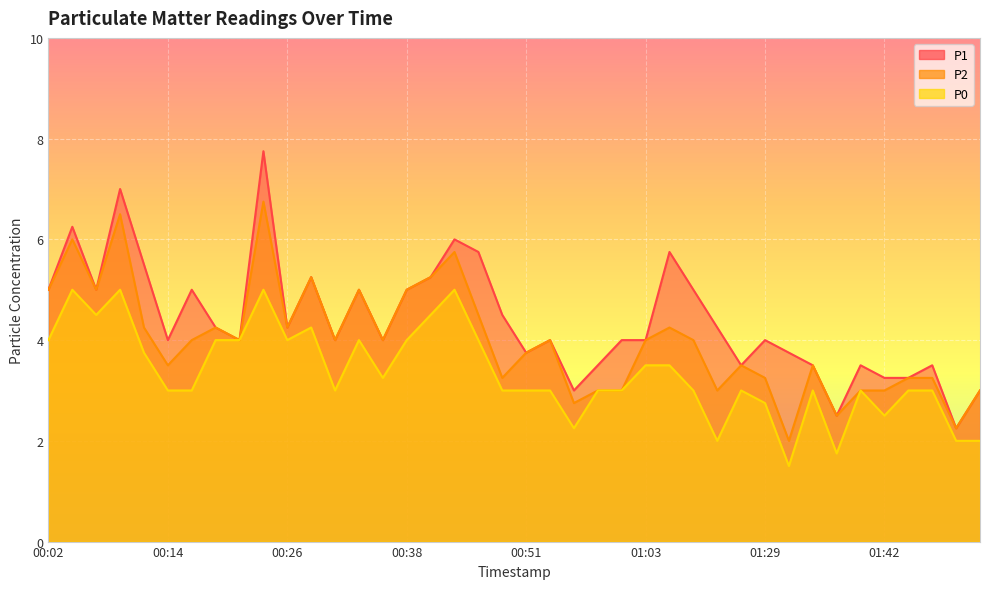

At which category is the sum across all series the highest?

00:24